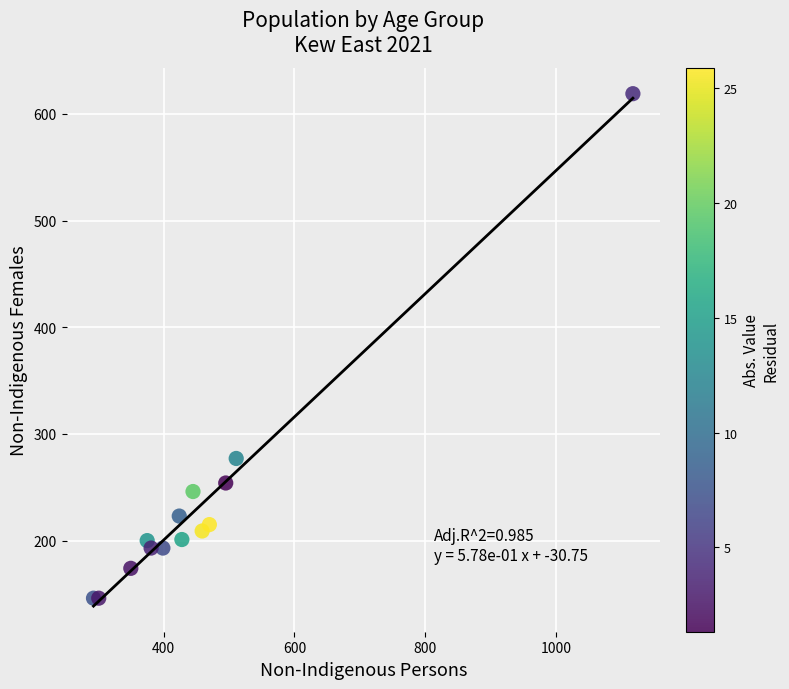

What Y value in the scatter plot is closest to 382?

277